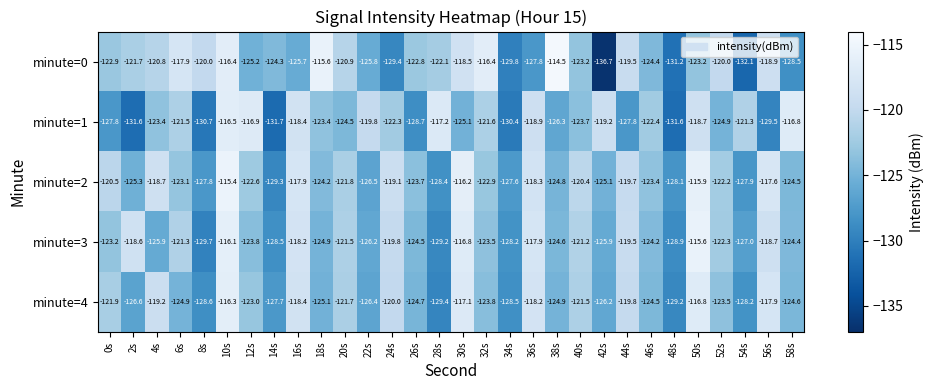

At which label does minute=3 reach its peak?

50s